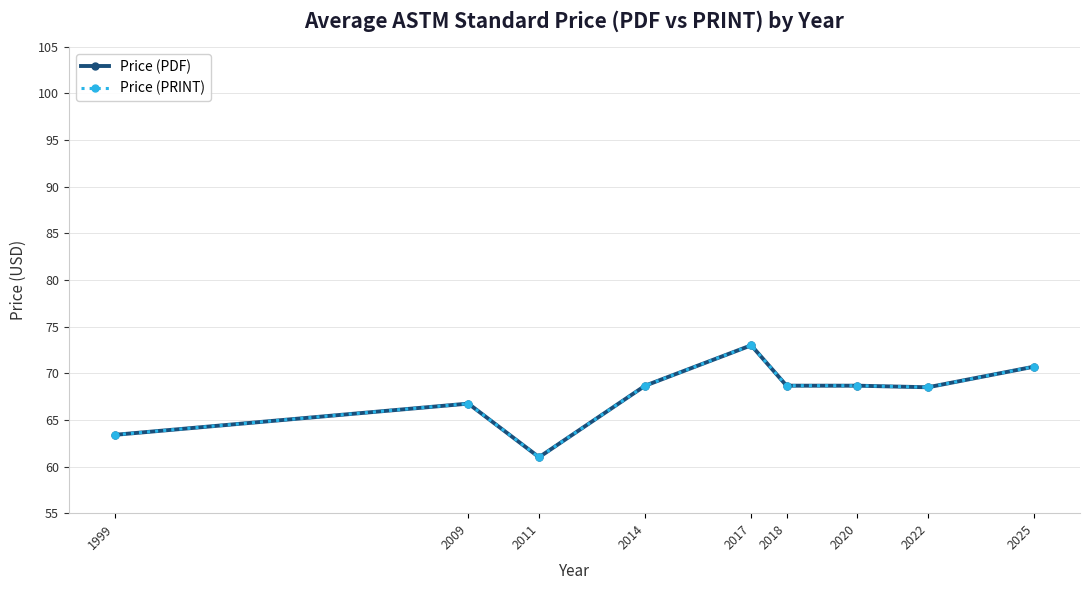

What is the difference between the maximum and minimum values in the Price (PRINT) series?

12.0